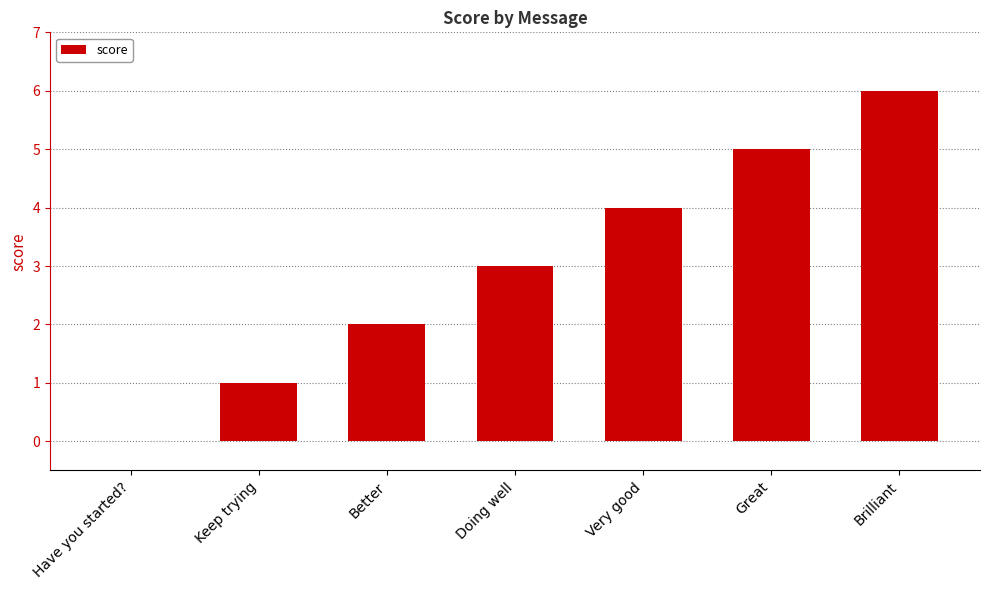

Which has a higher value, Have you started? or Brilliant?

Brilliant